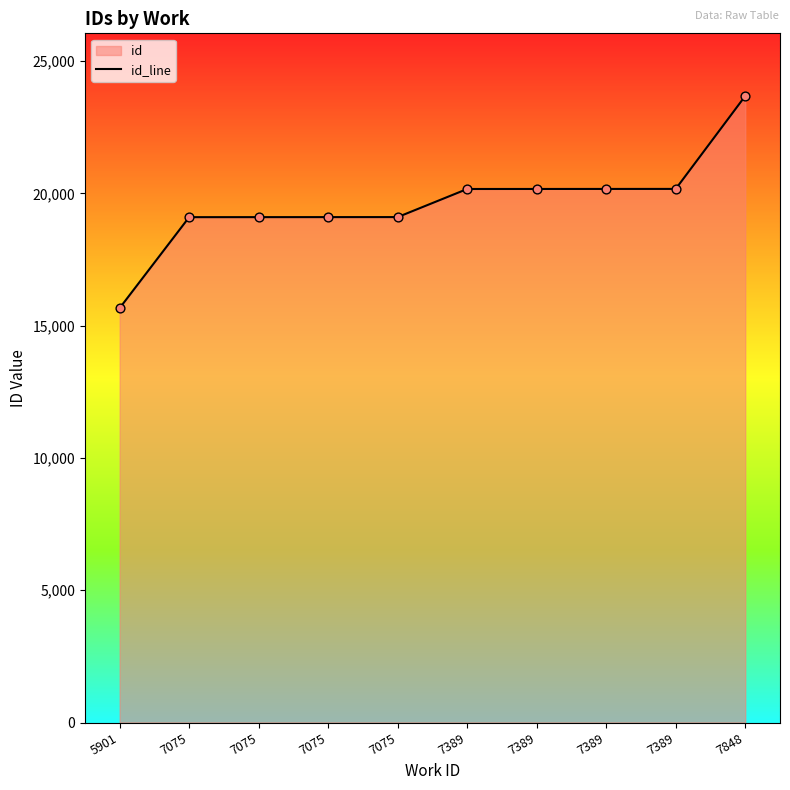

What is the change in value from 7075 to 7389?

+1066